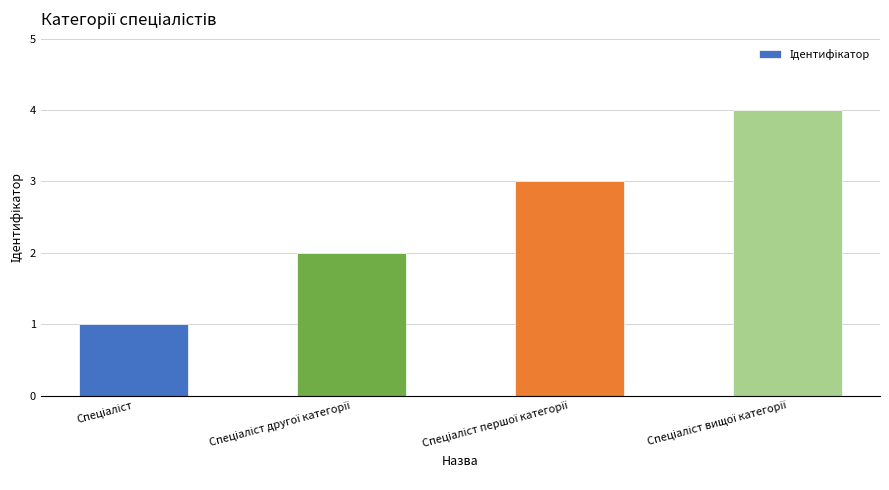

What is the maximum value shown in the chart?

4